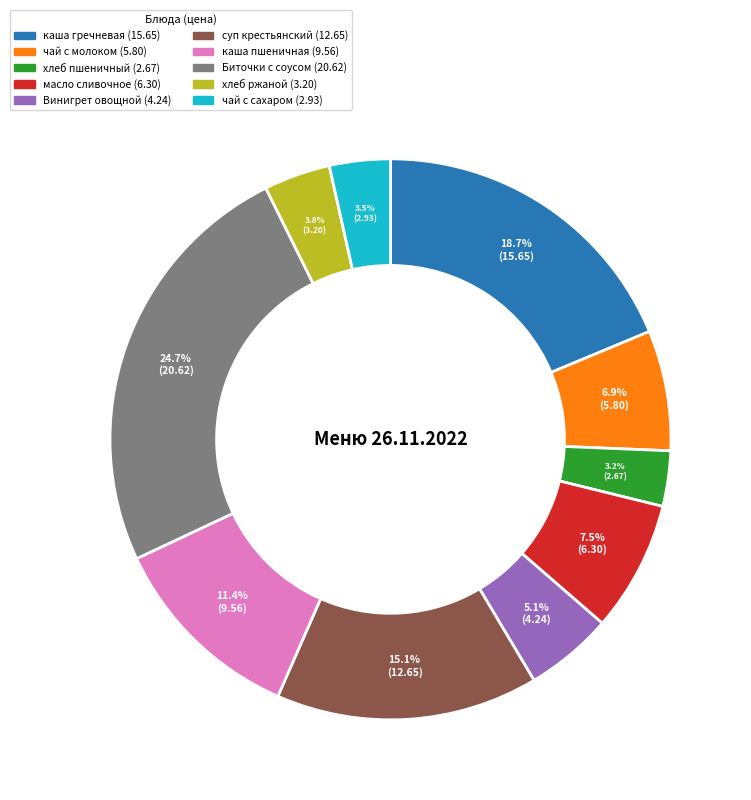

Does any single category account for the majority?

No